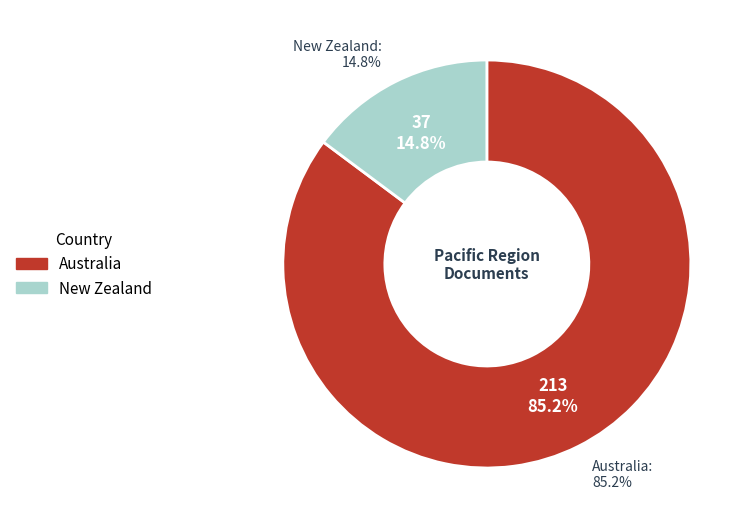

Is New Zealand the majority of the pie?

No